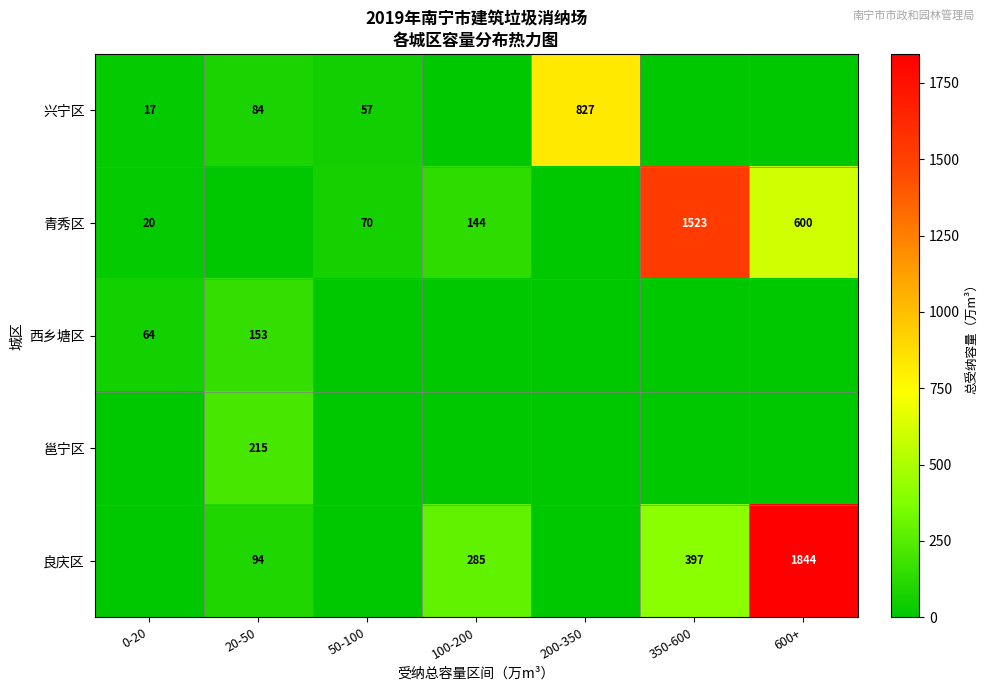

Is the value of 青秀区 at 100-200 greater than the value of 西乡塘区 at 20-50?

No